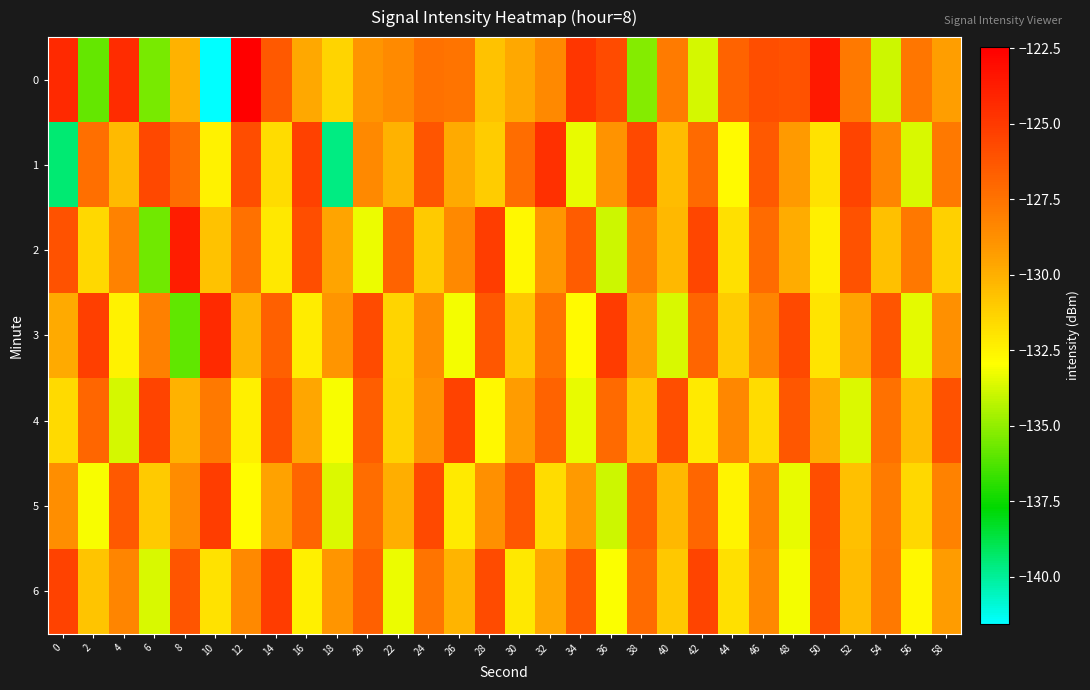

List the series in order of their peak value, highest first.

0, 2, 3, 1, 6, 5, 4